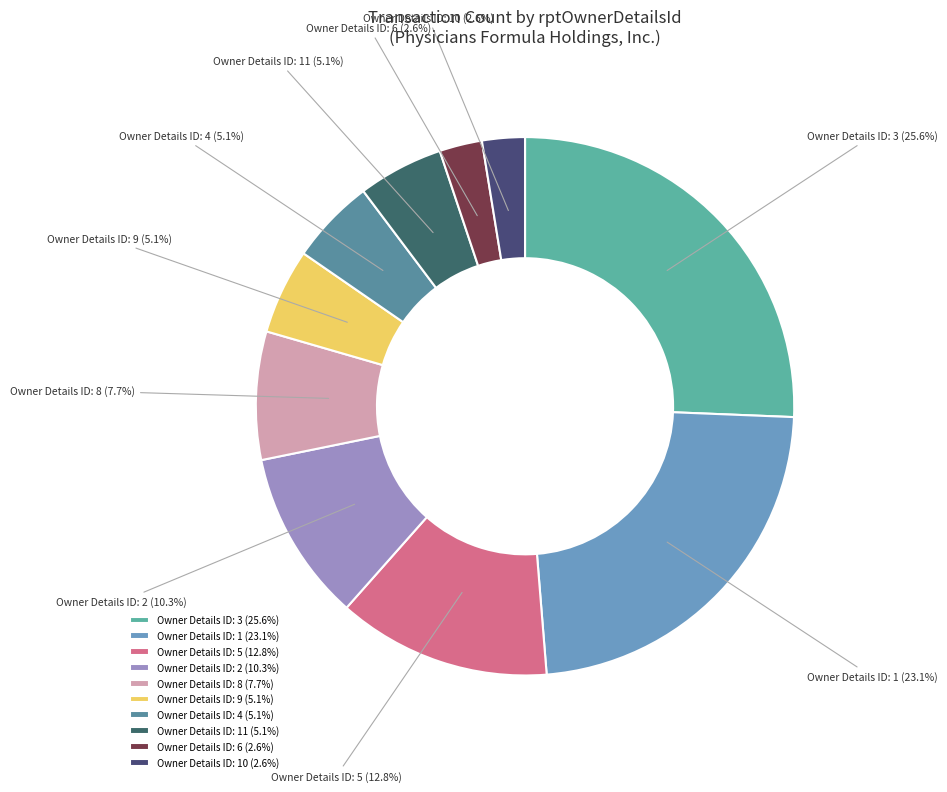

Which category has the biggest portion of the pie?

Owner Details ID: 3 (25.6%)